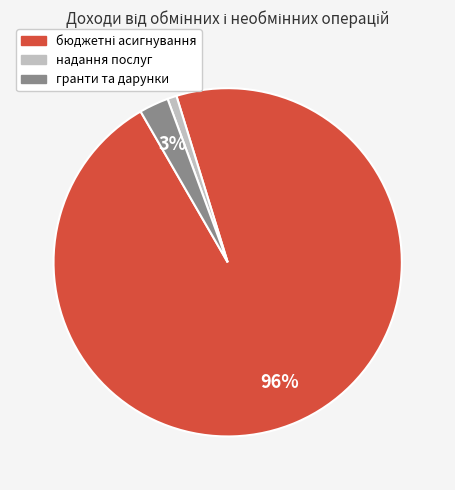

To the nearest percent, what is the average slice percentage?

33%